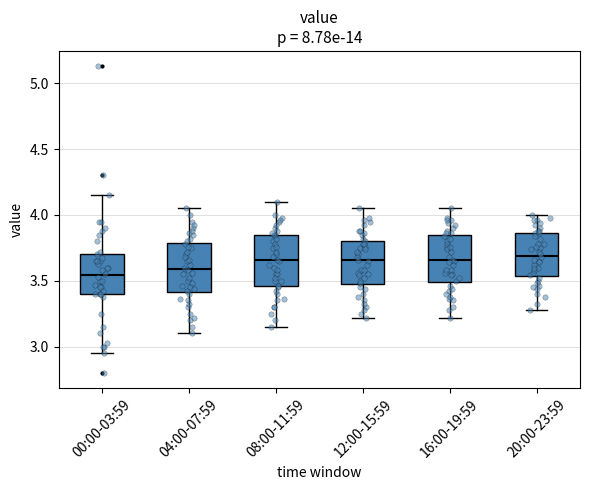

Reading left to right, read every box against the y-axis: the position of its median line, the range the box covers, and the ends of its whiskers. The values are not printed on the chart, so give them approximately, as read against the axis.

00:00-03:59: median 3.55, box 3.40 to 3.70, whiskers 2.95 to 4.15
04:00-07:59: median 3.60, box 3.40 to 3.80, whiskers 3.10 to 4.05
08:00-11:59: median 3.65, box 3.45 to 3.85, whiskers 3.15 to 4.10
12:00-15:59: median 3.65, box 3.45 to 3.80, whiskers 3.20 to 4.05
16:00-19:59: median 3.65, box 3.50 to 3.85, whiskers 3.20 to 4.05
20:00-23:59: median 3.70, box 3.55 to 3.85, whiskers 3.30 to 4.00